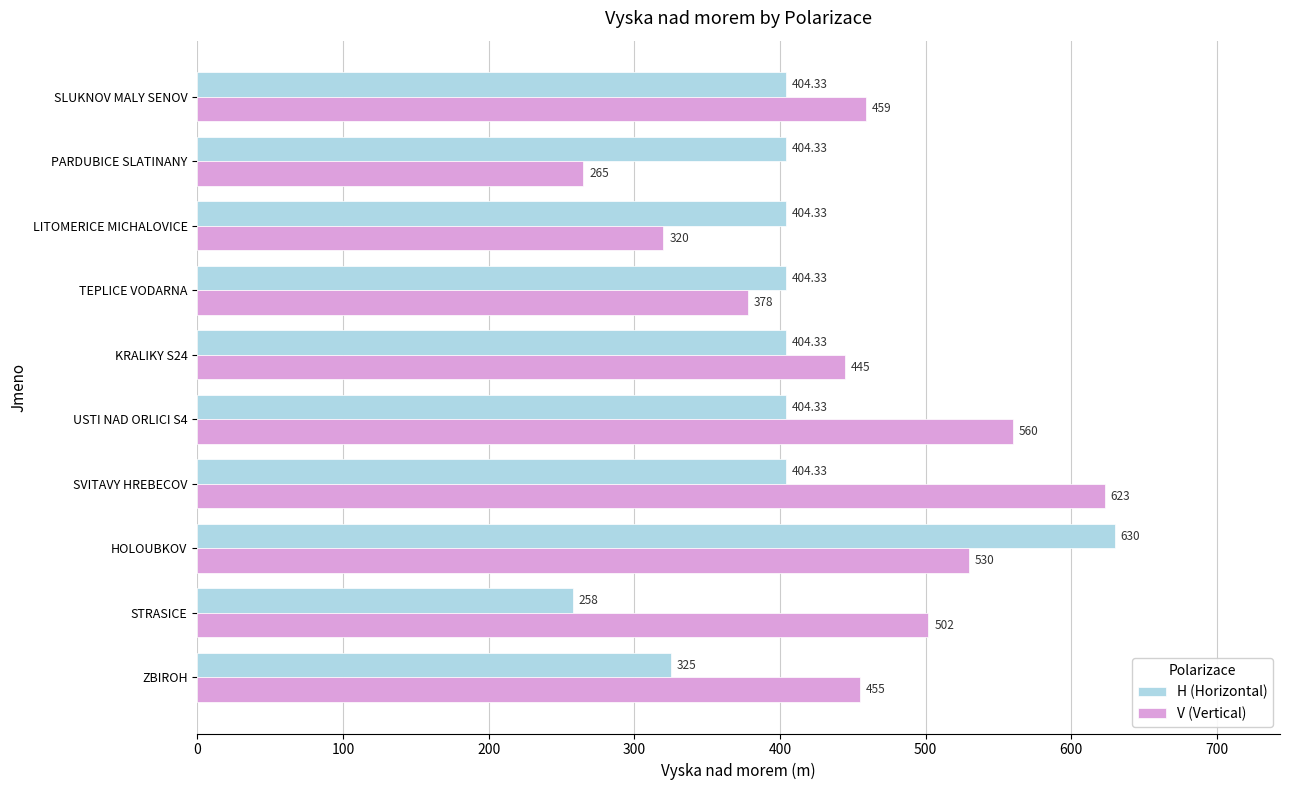

At ZBIROH, list the series in order from smallest to largest.

H (Horizontal), V (Vertical)